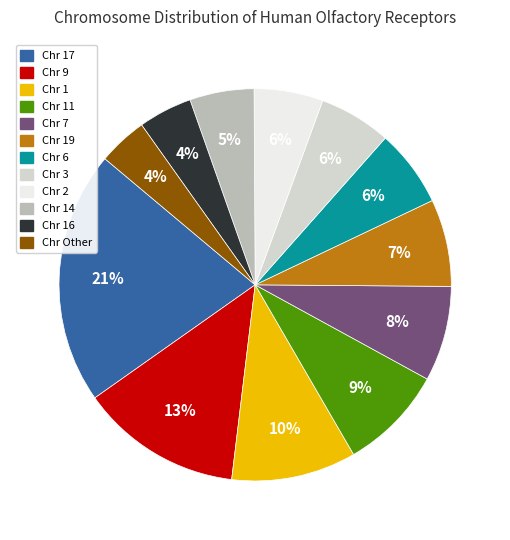

Is there a majority slice in this chart?

No